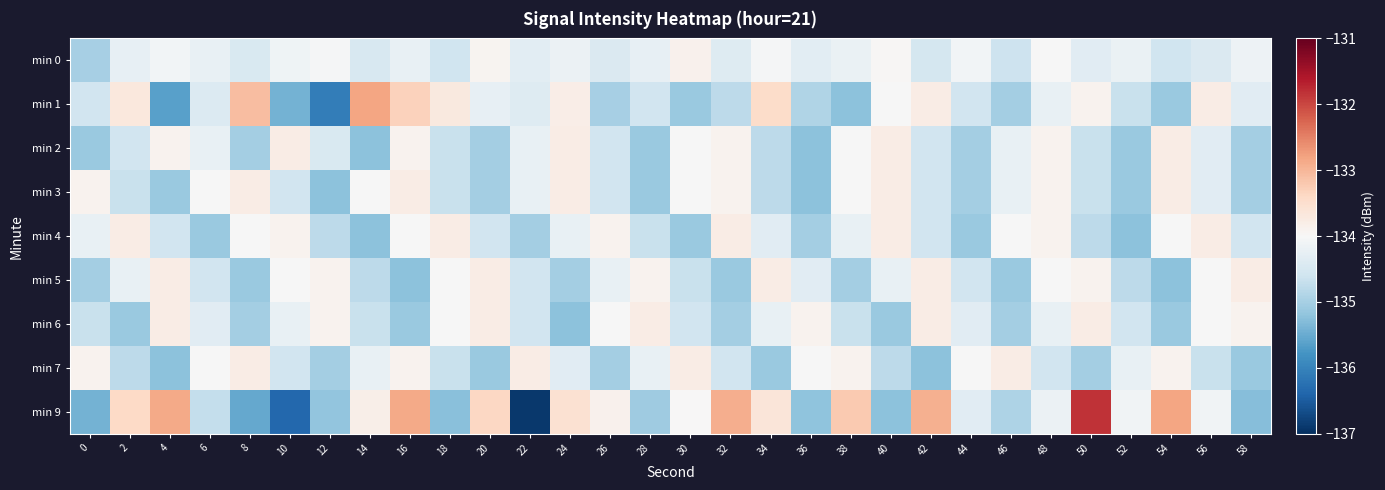

List the series in order of their peak value, highest first.

min 9, min 1, min 2, min 3, min 4, min 5, min 6, min 7, min 0